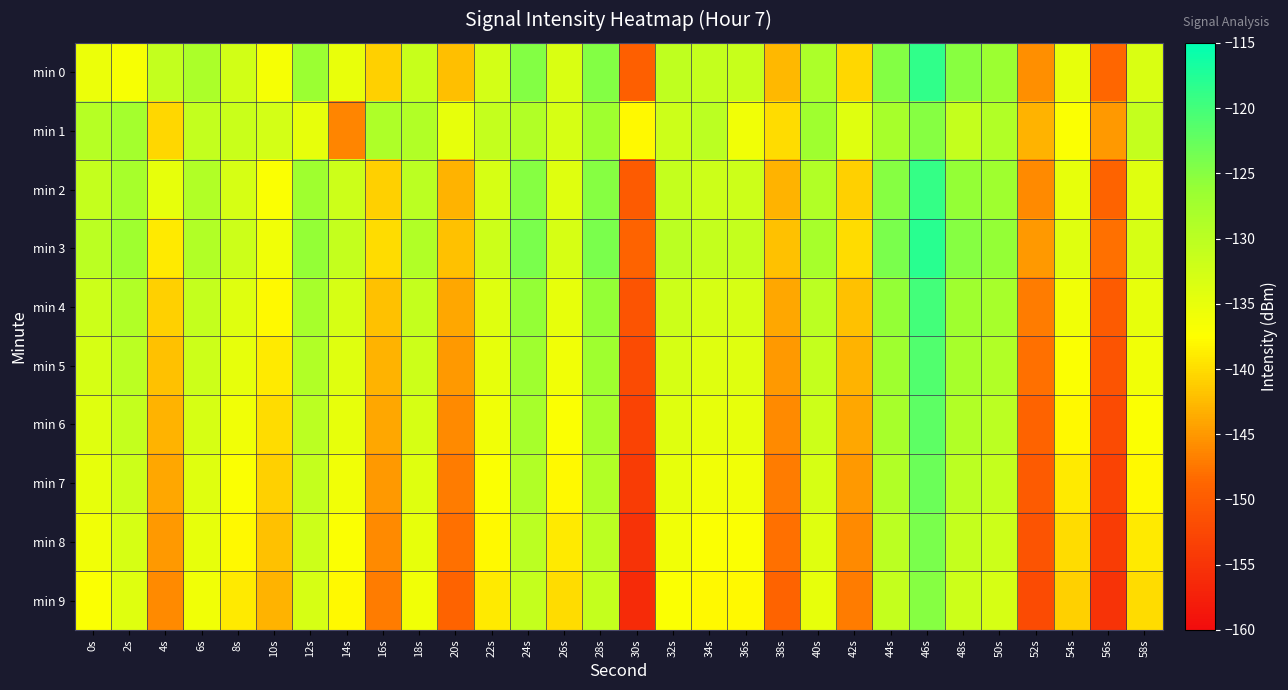

What is the difference between the highest and lowest values at 48s?

7.0